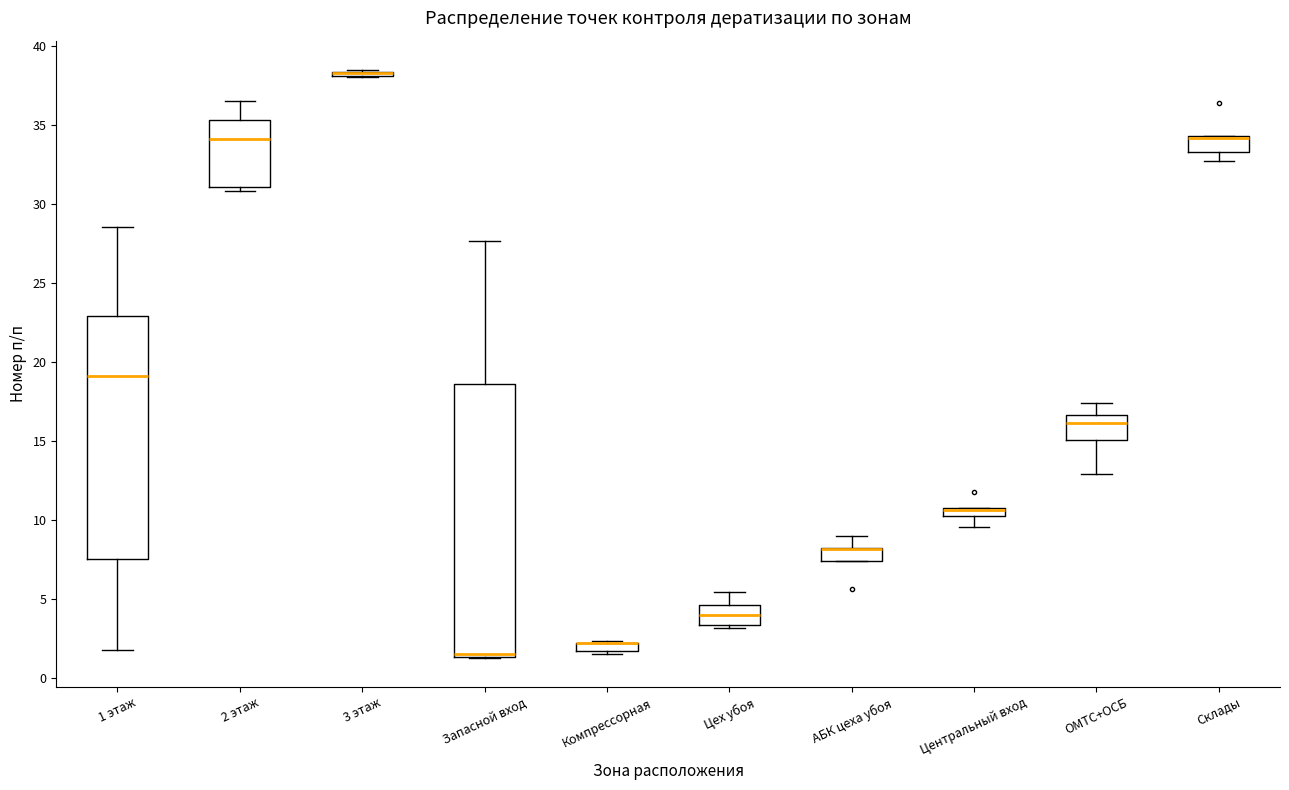

Where is the lower edge of the box for 3 этаж on the y-axis? The values are not printed on the chart, so give them approximately, as read against the axis.

38.0